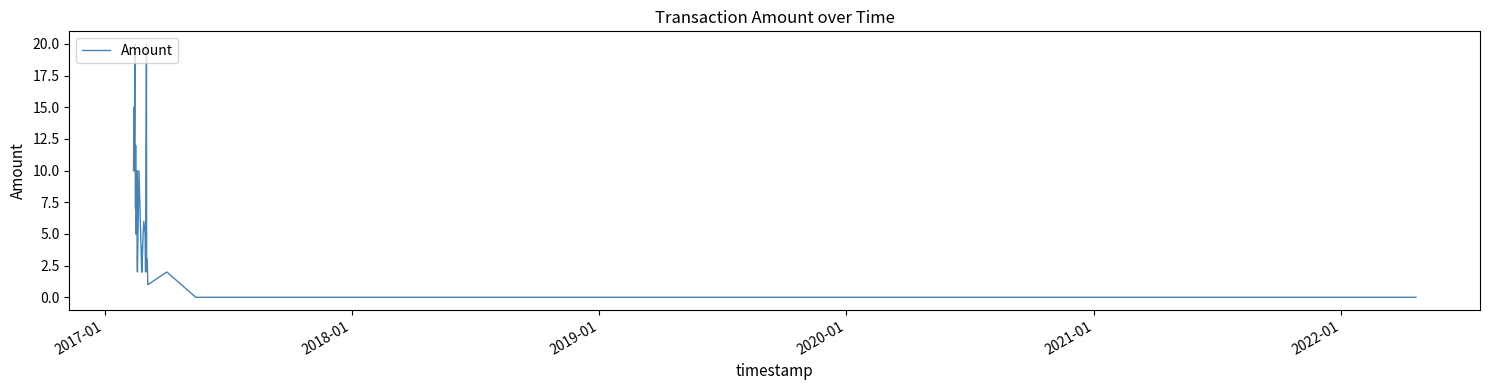

What is the difference between the maximum and minimum values?

20.0